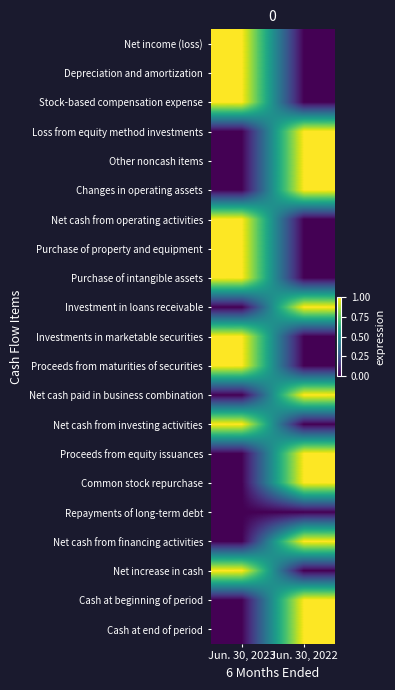

Reading left to right, what are all the values shown in this chart?

Net income (loss): Jun. 30, 2023=1	Jun. 30, 2022=0
Depreciation and amortization: Jun. 30, 2023=1	Jun. 30, 2022=0
Stock-based compensation expense: Jun. 30, 2023=1	Jun. 30, 2022=0
Loss from equity method investments: Jun. 30, 2023=0	Jun. 30, 2022=1
Other noncash items: Jun. 30, 2023=0	Jun. 30, 2022=1
Changes in operating assets: Jun. 30, 2023=0	Jun. 30, 2022=1
Net cash from operating activities: Jun. 30, 2023=1	Jun. 30, 2022=0
Purchase of property and equipment: Jun. 30, 2023=1	Jun. 30, 2022=0
Purchase of intangible assets: Jun. 30, 2023=1	Jun. 30, 2022=0
Investment in loans receivable: Jun. 30, 2023=0	Jun. 30, 2022=1
Investments in marketable securities: Jun. 30, 2023=1	Jun. 30, 2022=0
Proceeds from maturities of securities: Jun. 30, 2023=1	Jun. 30, 2022=0
Net cash paid in business combination: Jun. 30, 2023=0	Jun. 30, 2022=1
Net cash from investing activities: Jun. 30, 2023=1	Jun. 30, 2022=0
Proceeds from equity issuances: Jun. 30, 2023=0	Jun. 30, 2022=1
Common stock repurchase: Jun. 30, 2023=0	Jun. 30, 2022=1
Repayments of long-term debt: Jun. 30, 2023=0	Jun. 30, 2022=0
Net cash from financing activities: Jun. 30, 2023=0	Jun. 30, 2022=1
Net increase in cash: Jun. 30, 2023=1	Jun. 30, 2022=0
Cash at beginning of period: Jun. 30, 2023=0	Jun. 30, 2022=1
Cash at end of period: Jun. 30, 2023=0	Jun. 30, 2022=1